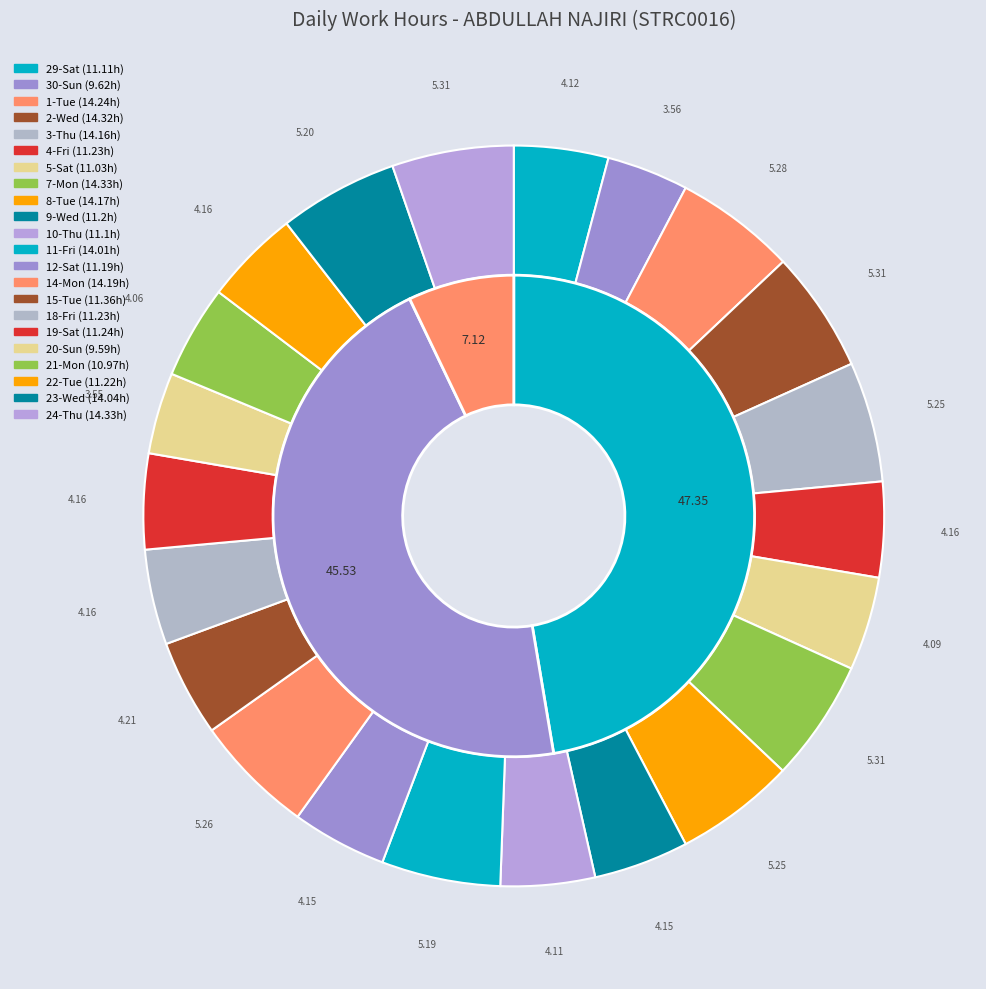

True or false: 11-Fri accounts for 5% of the total.

True